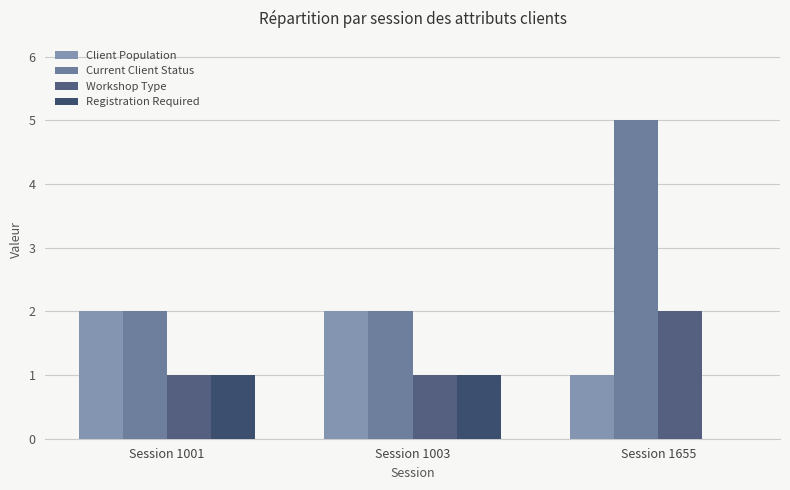

Is the value of Current Client Status at Session 1655 greater than the value of Client Population at Session 1655?

Yes